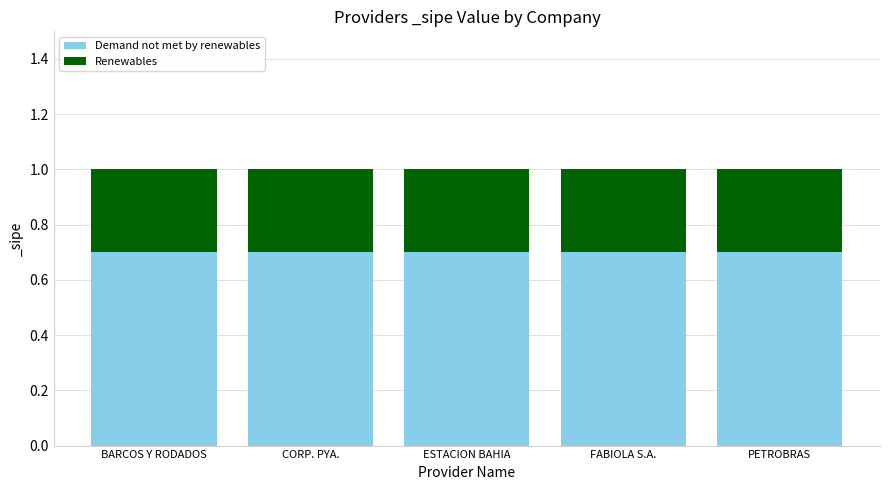

Count the number of categories in the chart.

5